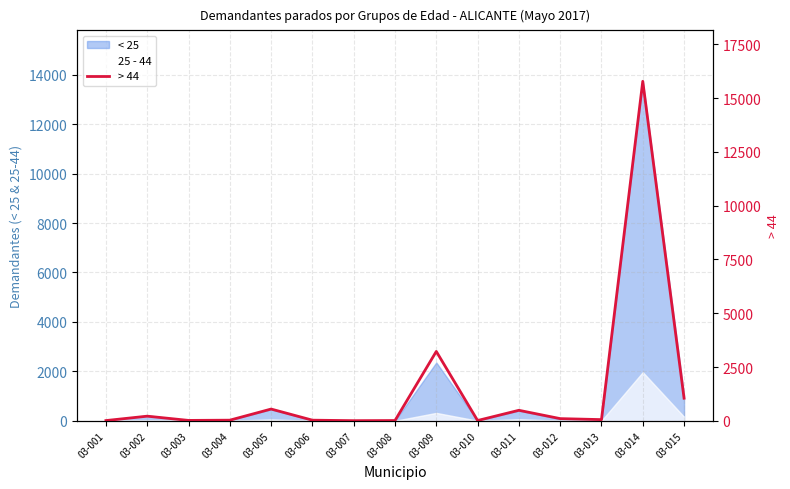

What is the sum of all values?

21592